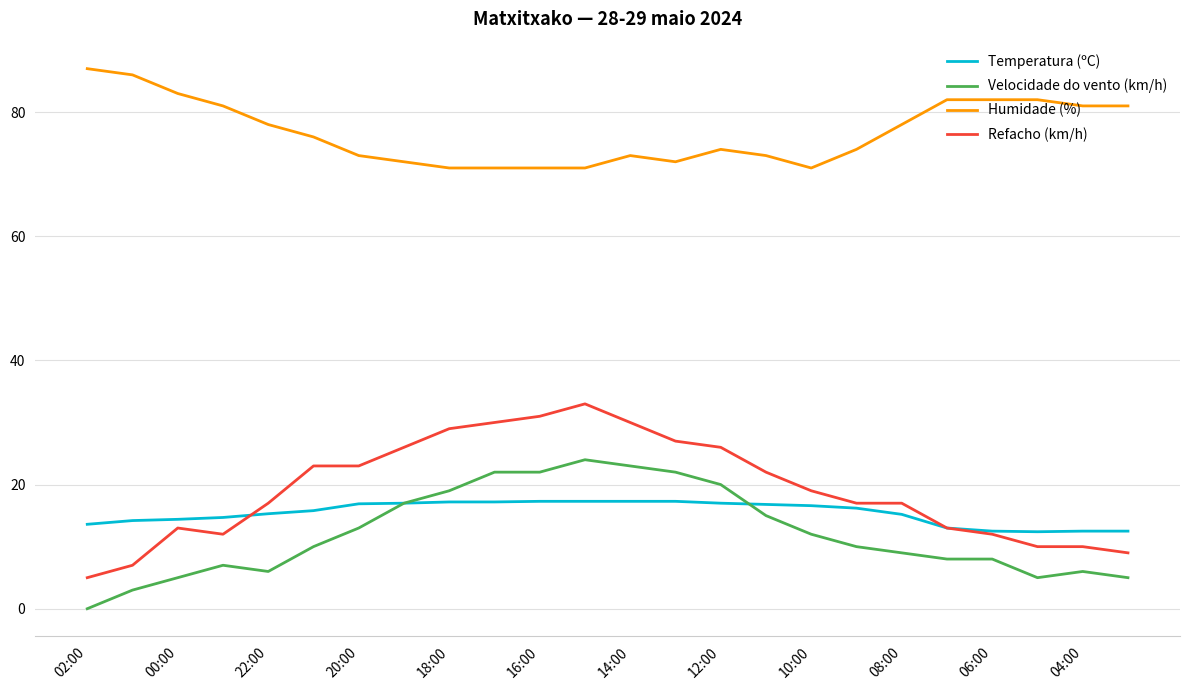

Rank the series by their maximum value, from highest to lowest.

Humidade (%), Refacho (km/h), Velocidade do vento (km/h), Temperatura (ºC)